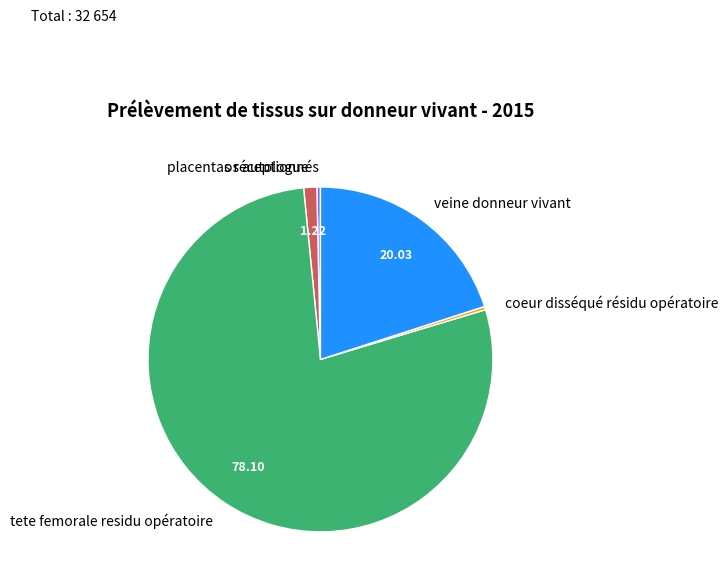

Which has a higher value, tete femorale residu opératoire or os autologue?

tete femorale residu opératoire